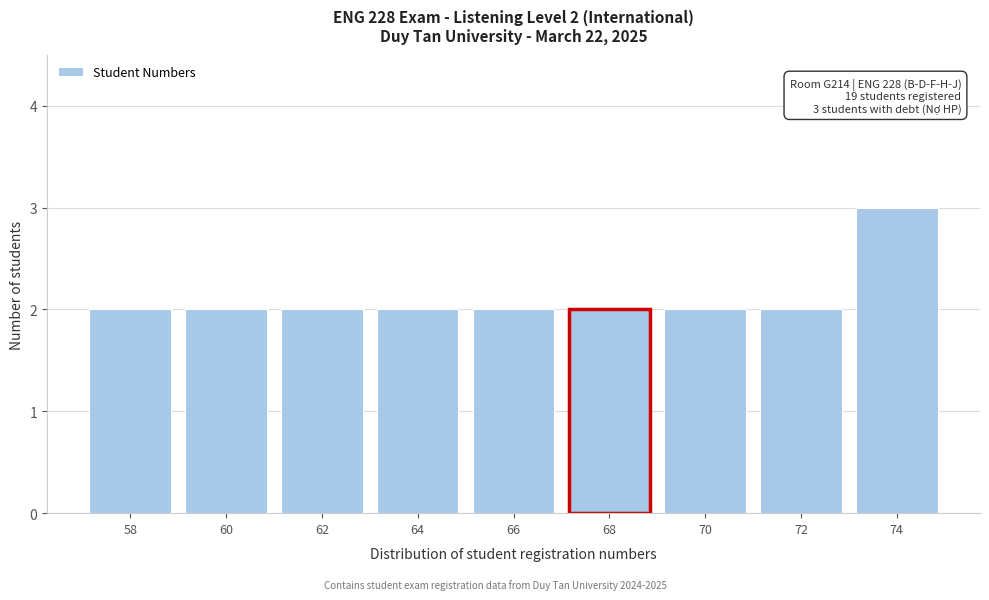

Reading left to right, extract all data points from this chart.

58=2	60=2	62=2	64=2	66=2	68=2	70=2	72=2	74=3